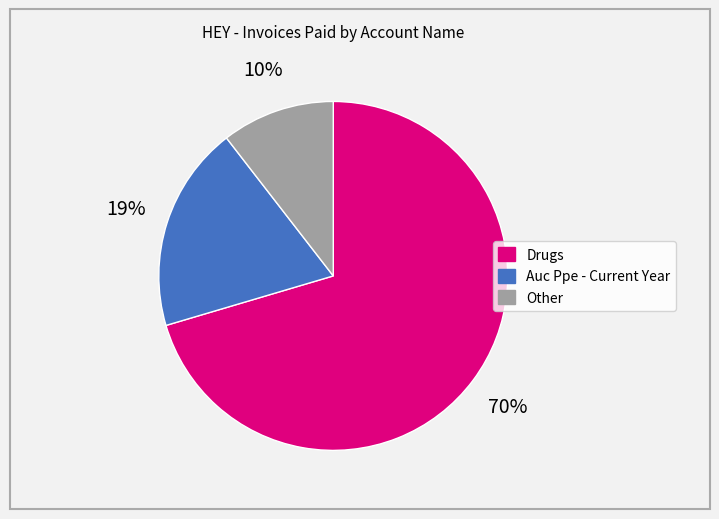

What is the smallest slice in the pie chart?

Other